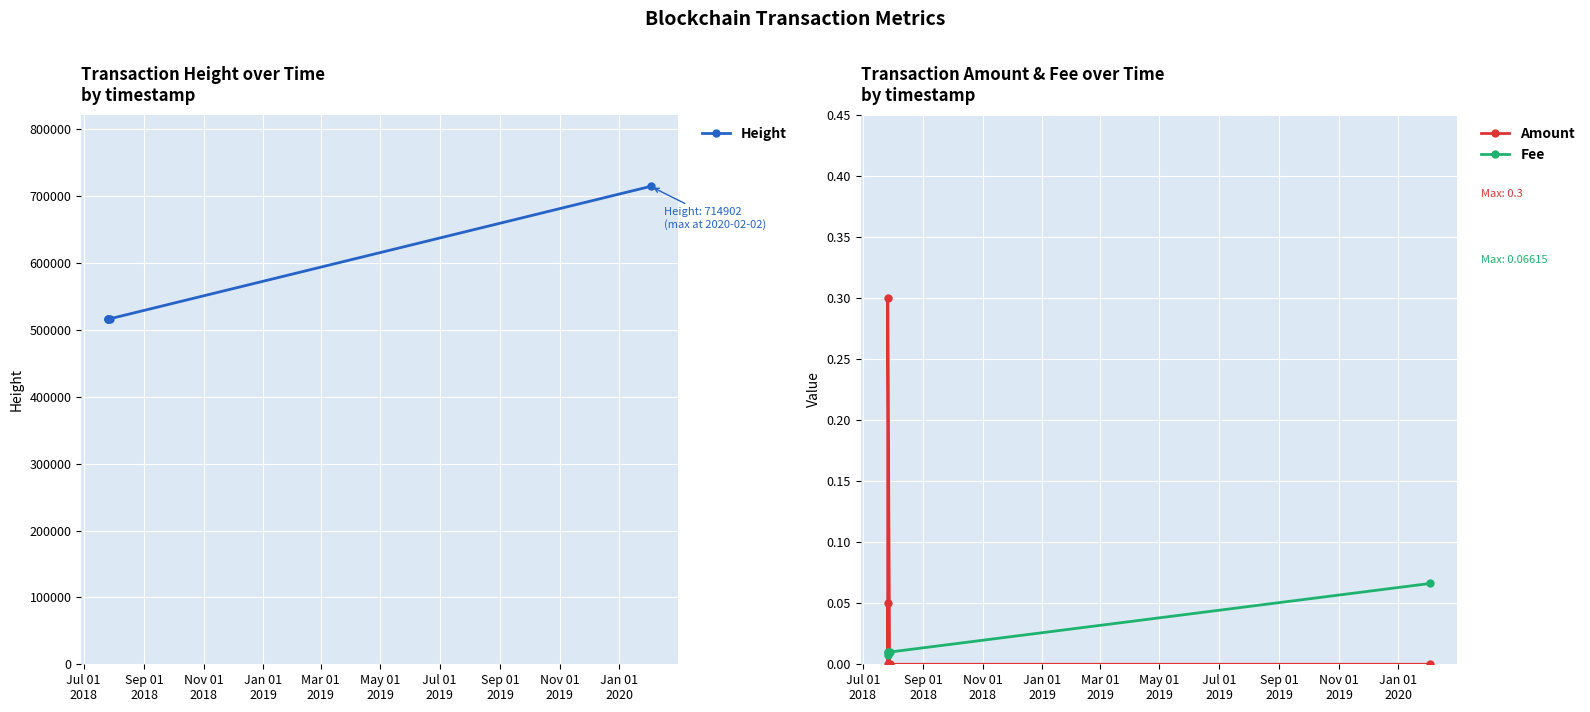

What is the greatest value displayed?

714902.0